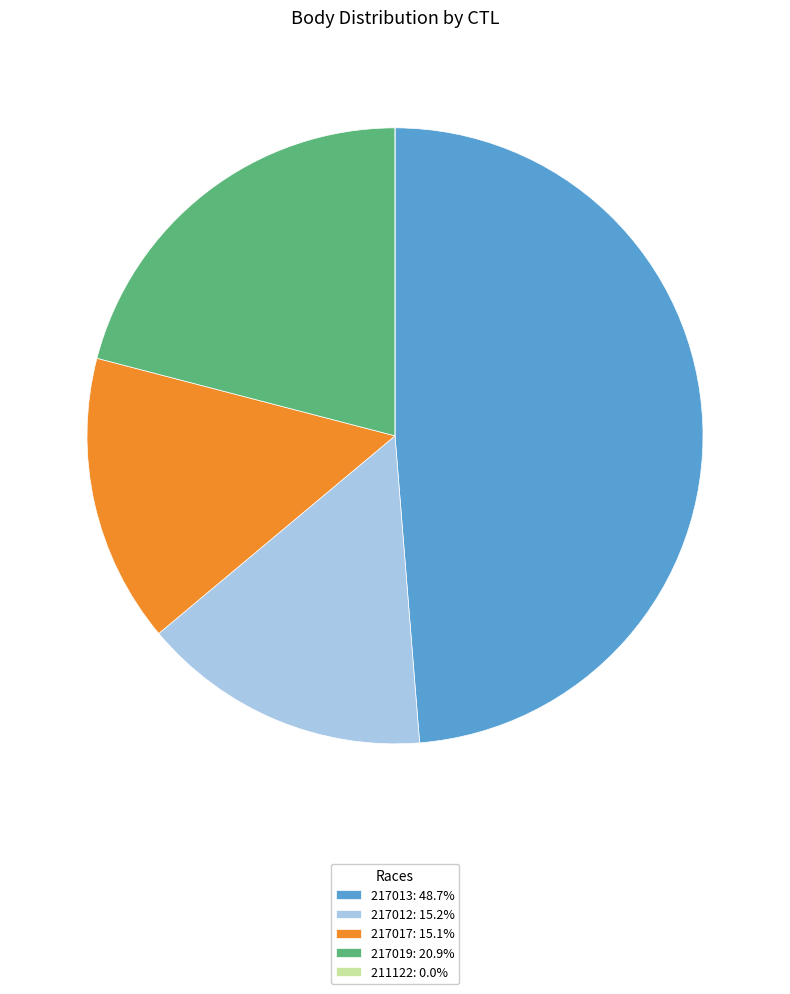

Is 217017: 15.1% the majority of the pie?

No